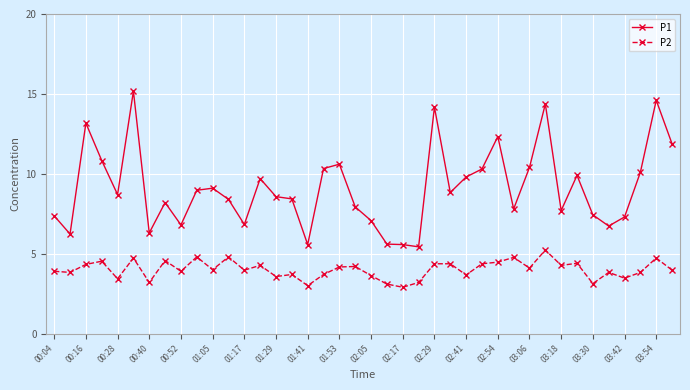

List the series in order of their peak value, lowest first.

P2, P1